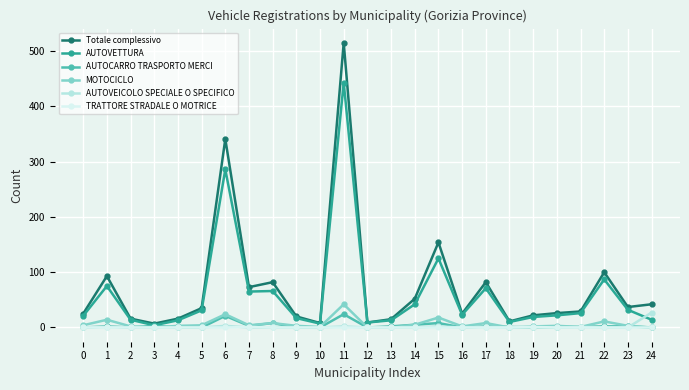

Which series has the largest range (max minus min)?

Totale complessivo